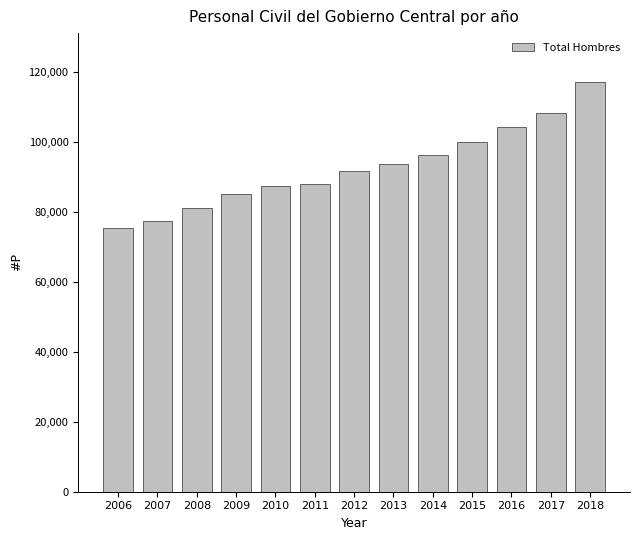

Which label corresponds to the largest value in the chart?

2018